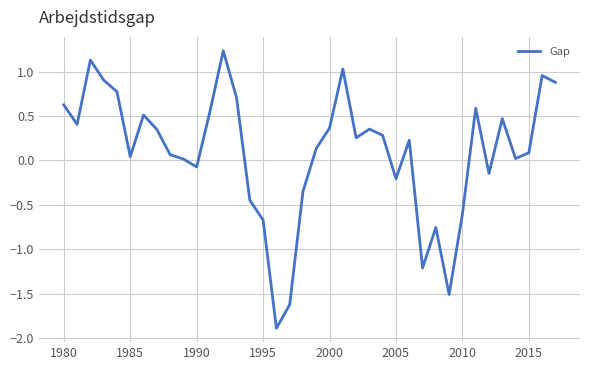

Is this an area chart (filled region under the line)?

No